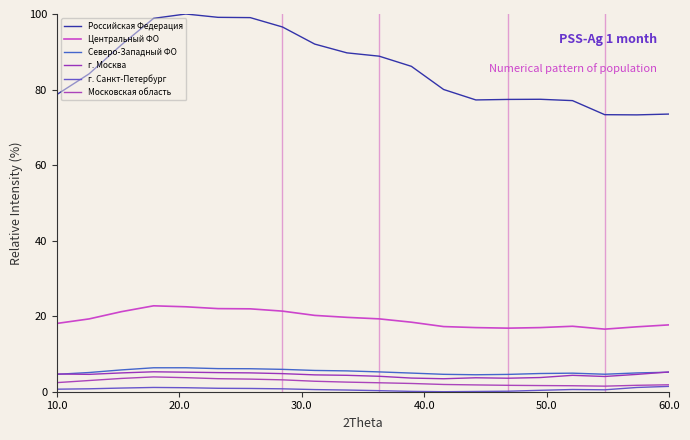

How many lines are shown in the chart?

6